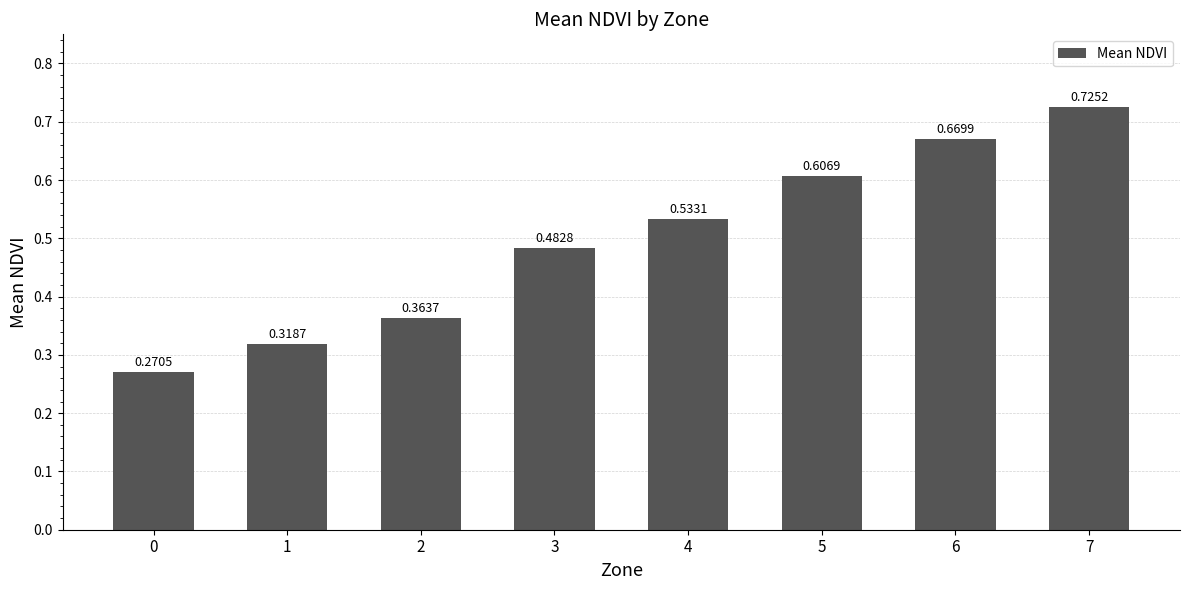

Is it true that the value at 5 is 0.3?

False